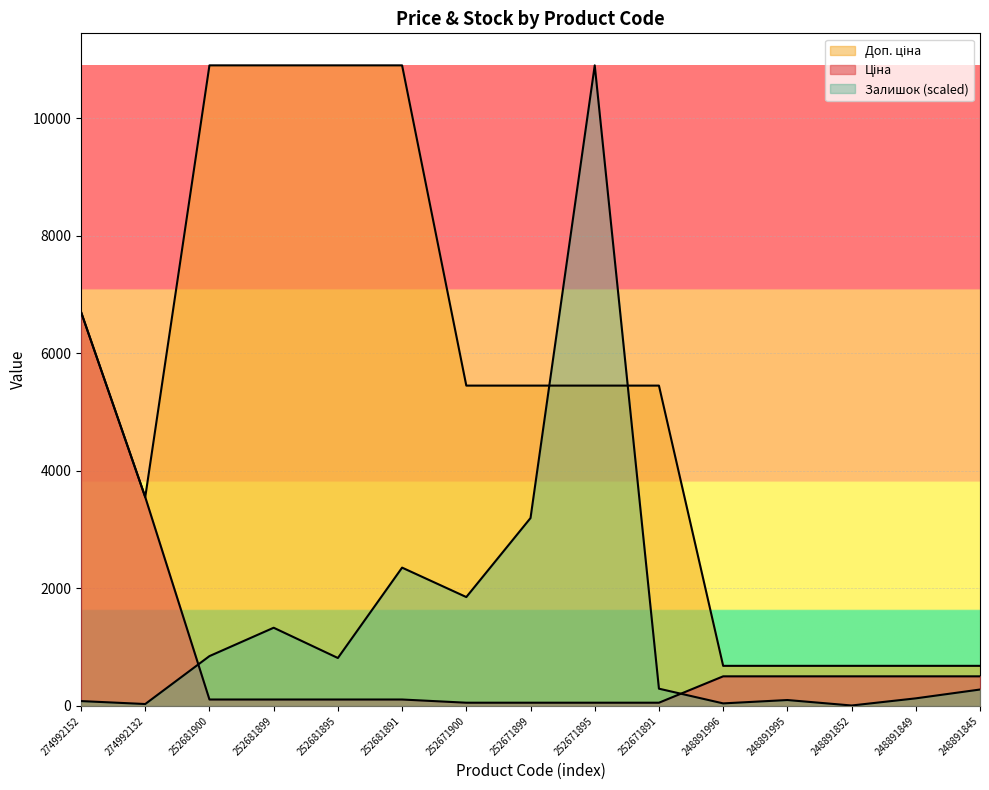

Is the value of Ціна at 252681899 greater than the value of Залишок at 252671899?

No